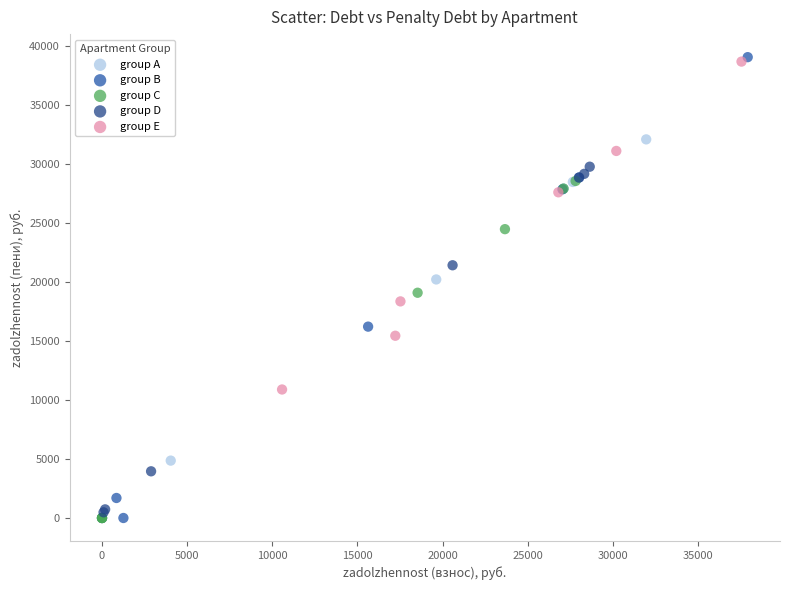

Which series has the largest Y range (max minus min)?

group B